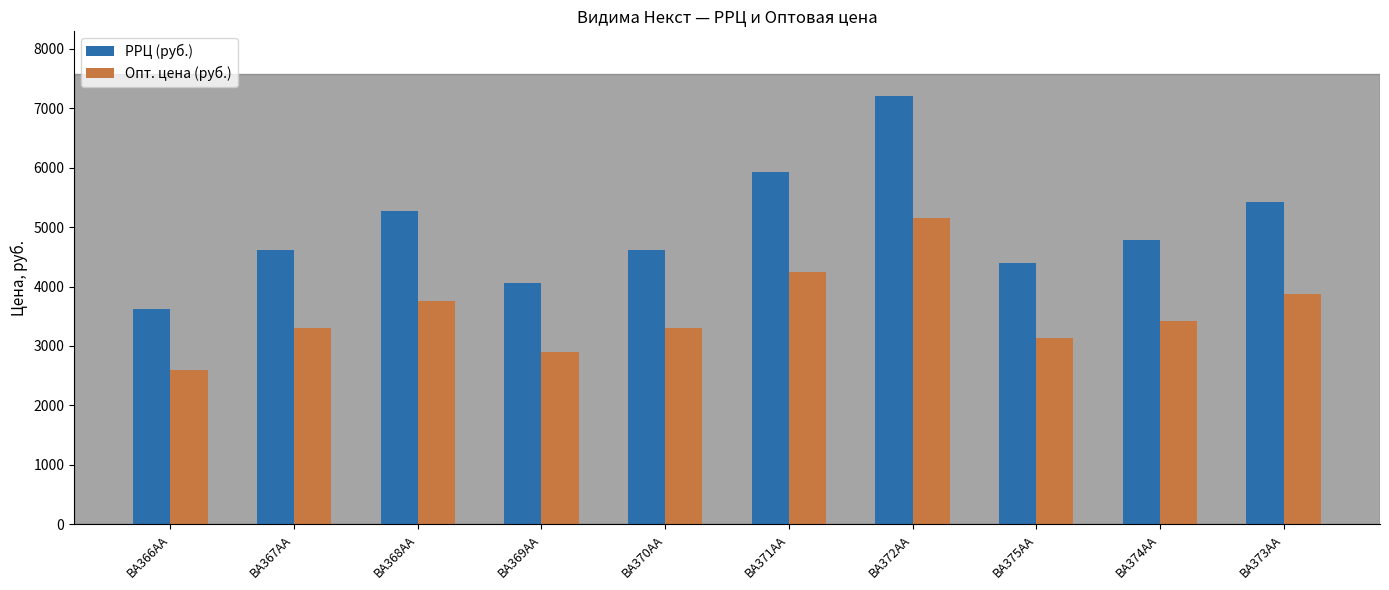

What is the spread (max minus min) of values at BA372AA?

2055.4